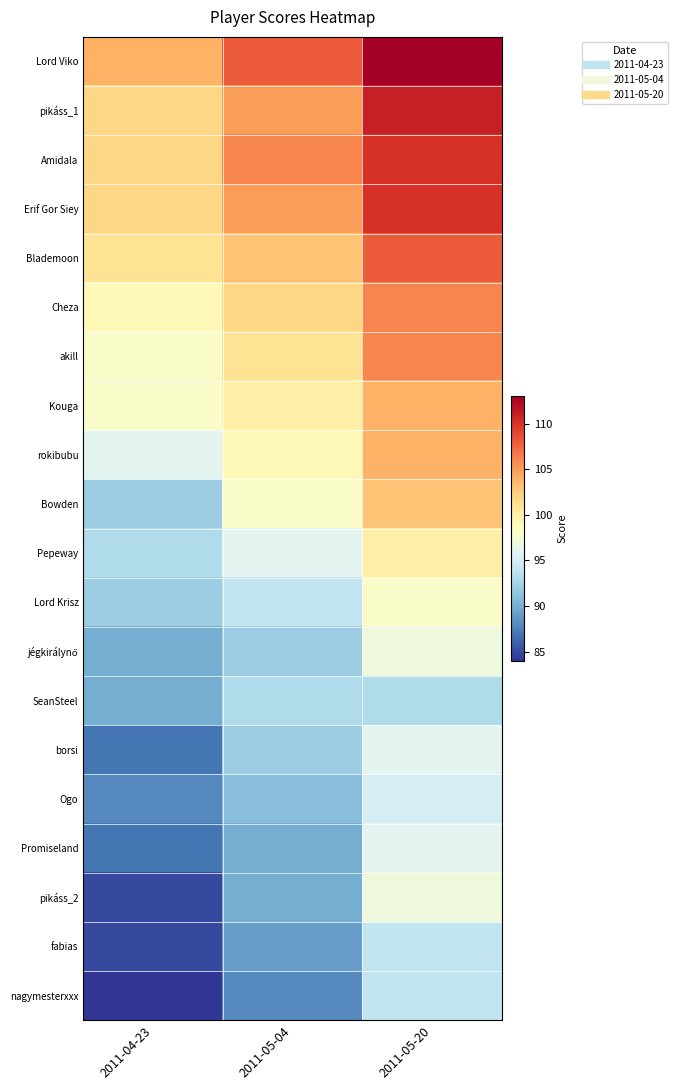

Which series has the largest total across all categories?

Lord Viko